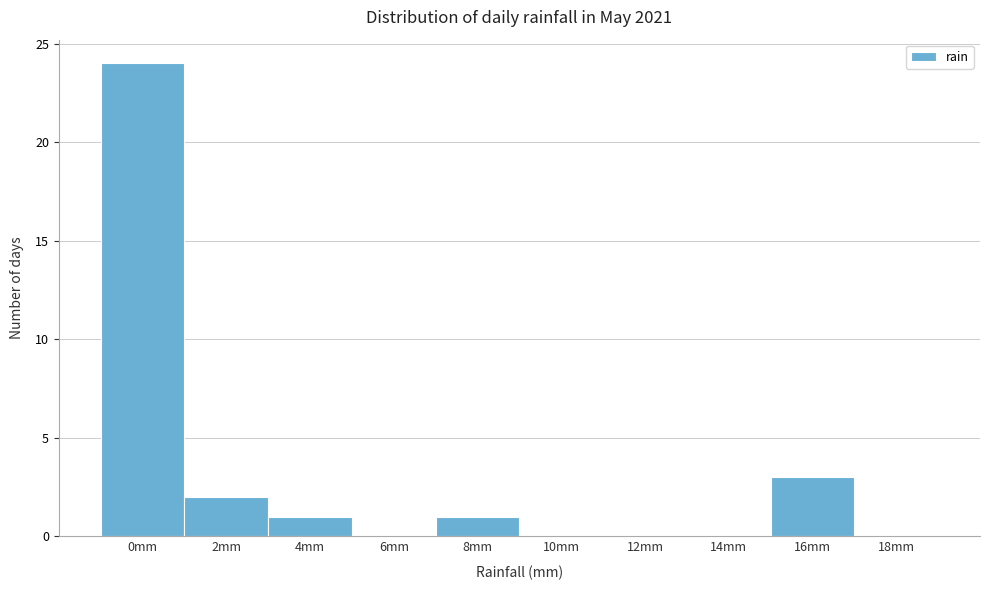

Reading left to right, transcribe all the data shown in this chart.

0mm=24	2mm=2	4mm=1	6mm=0	8mm=1	10mm=0	12mm=0	14mm=0	16mm=3	18mm=0